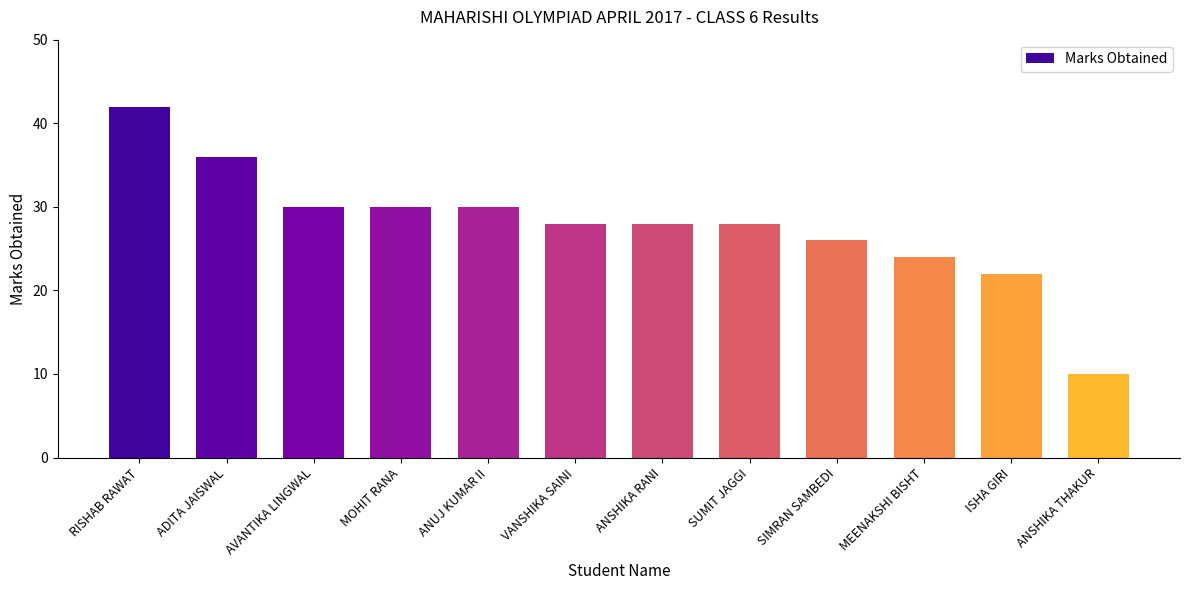

Which label corresponds to the smallest value in the chart?

ANSHIKA THAKUR